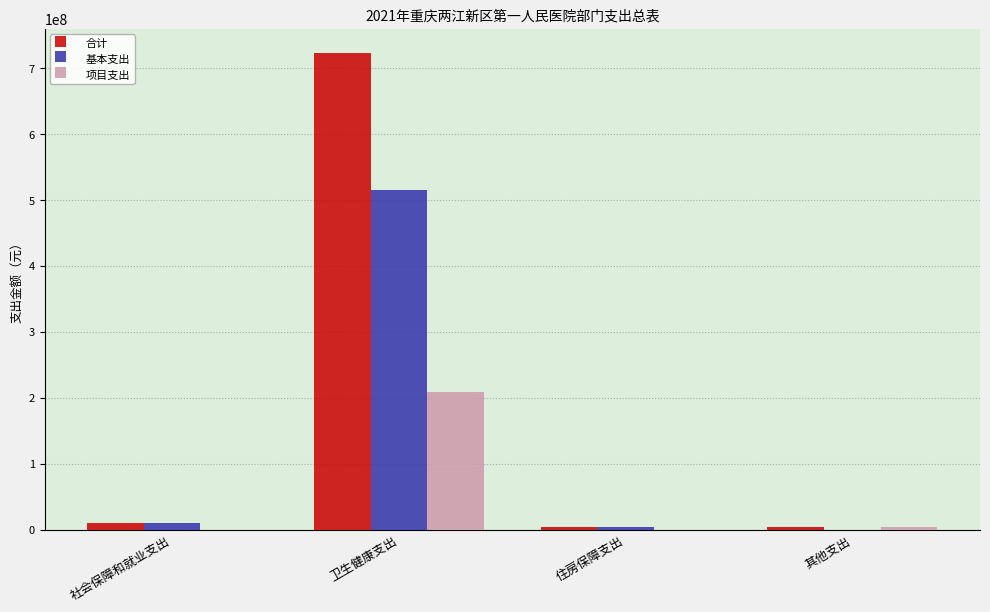

The value of 项目支出 at 住房保障支出 is 0.0. True or false?

True